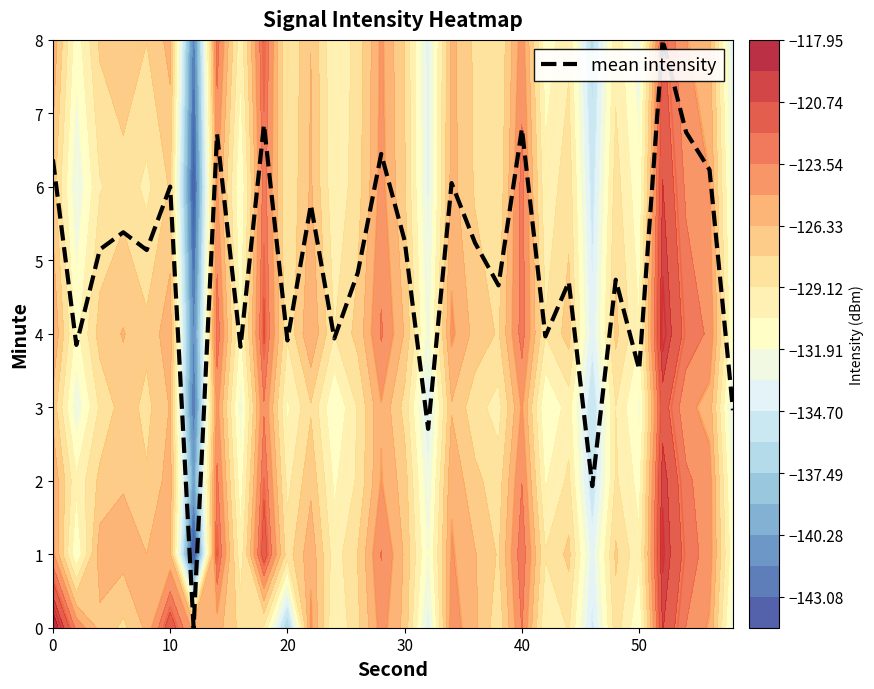

The value of mean intensity at 10 is 6.0. True or false?

True